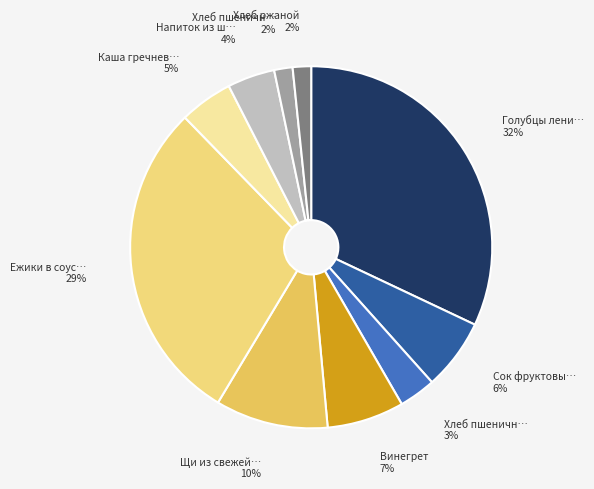

Count the number of slices in the pie.

10